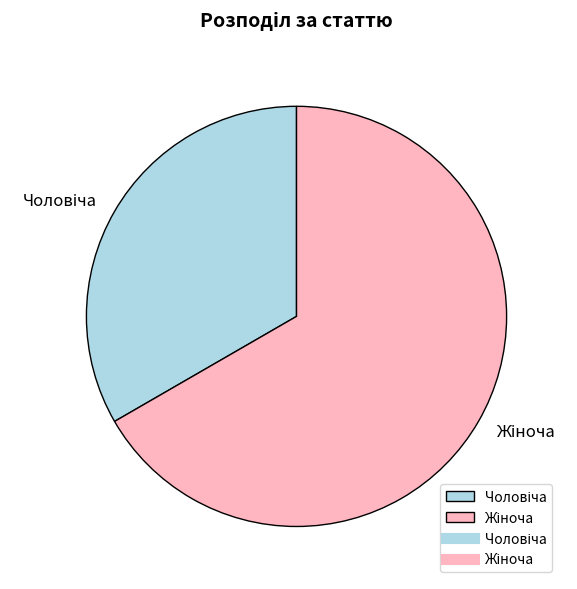

Is there a majority slice in this chart?

Yes